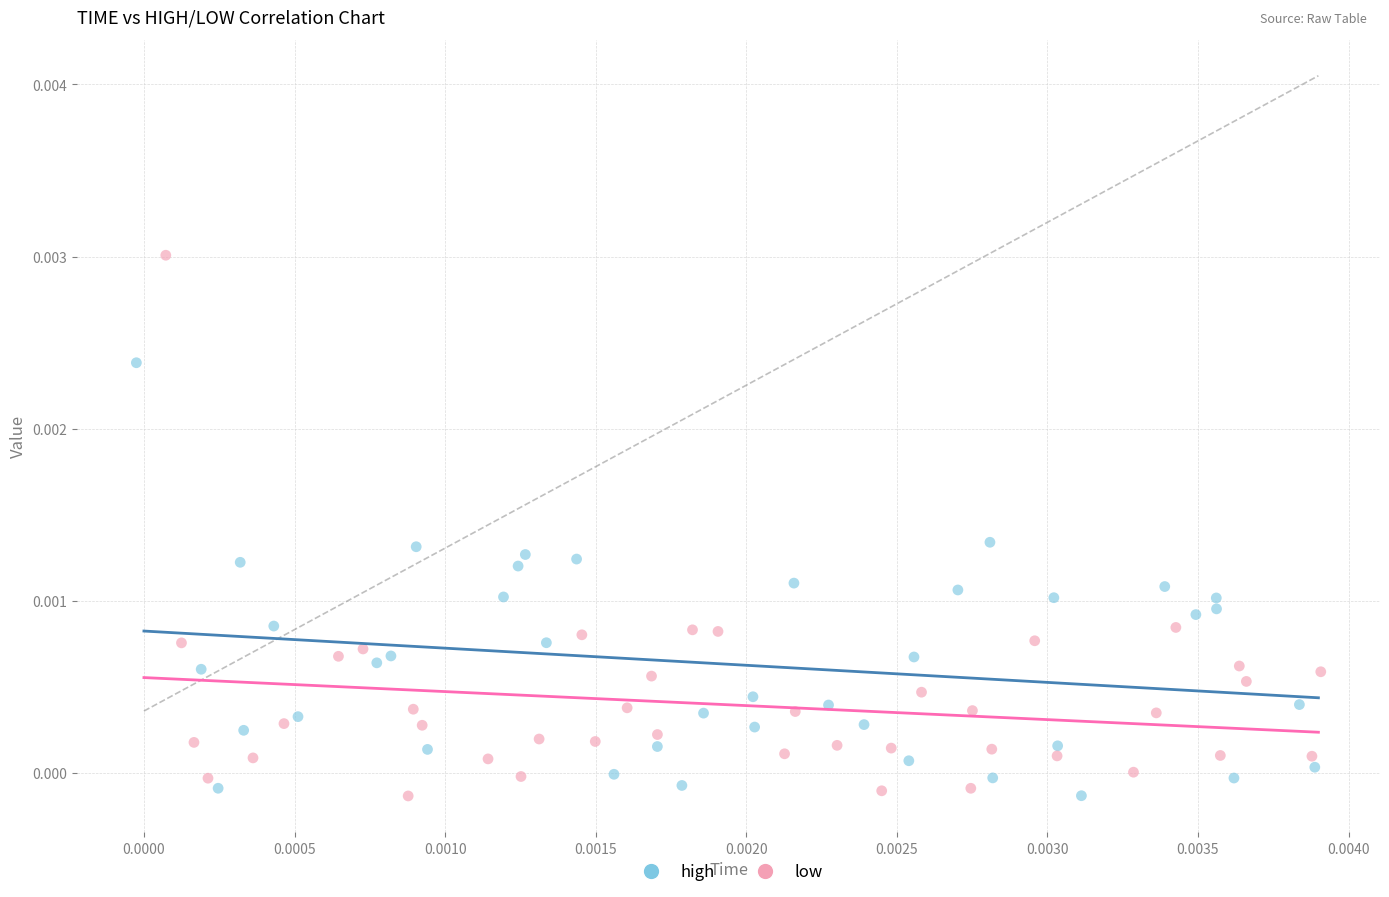

Which series has the widest spread of Y values?

low